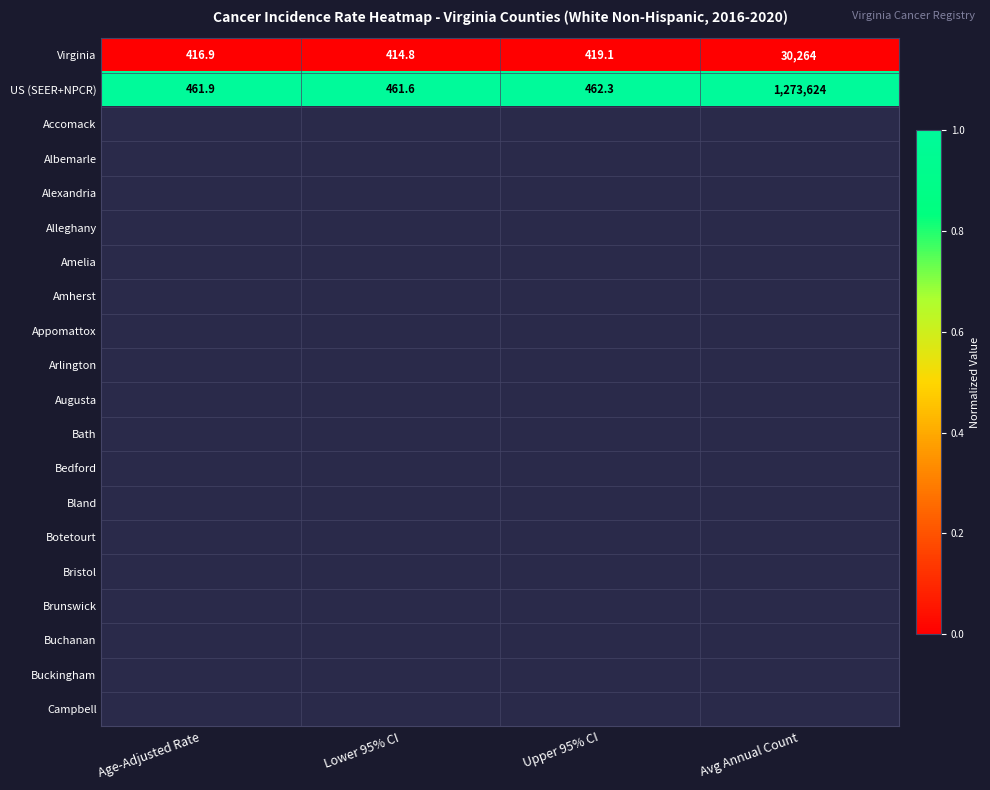

What is the greatest value displayed?

1.0